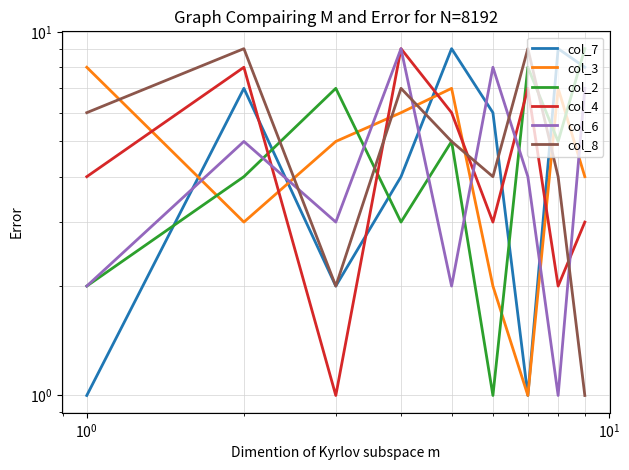

Is the value of col_2 at 7 greater than the value of col_8 at 7?

Yes